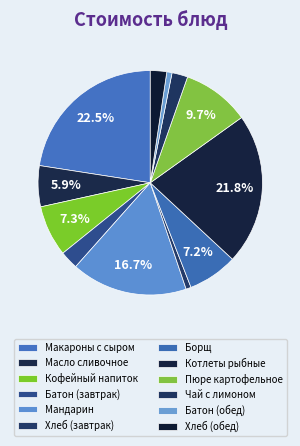

The Масло сливочное slice represents 6% of the pie. True or false?

True